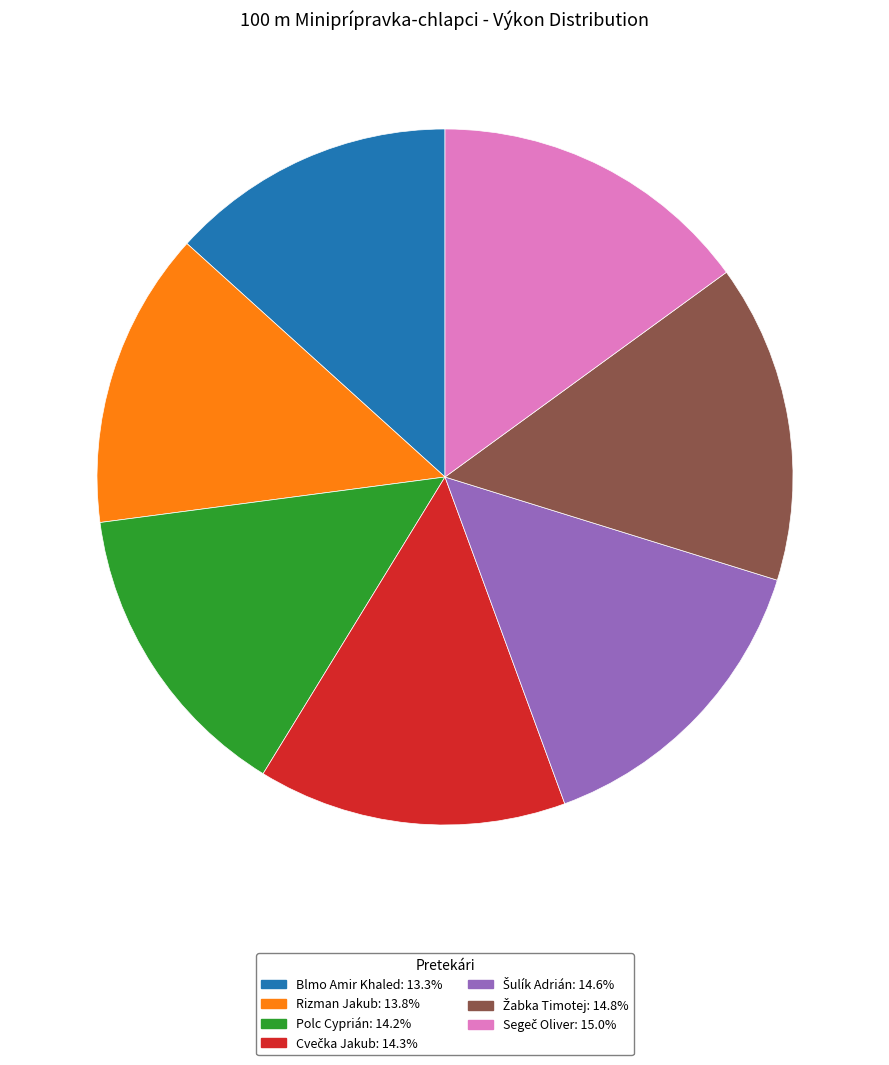

Does Blmo Amir Khaled: 13.3% represent more than half of the total?

No